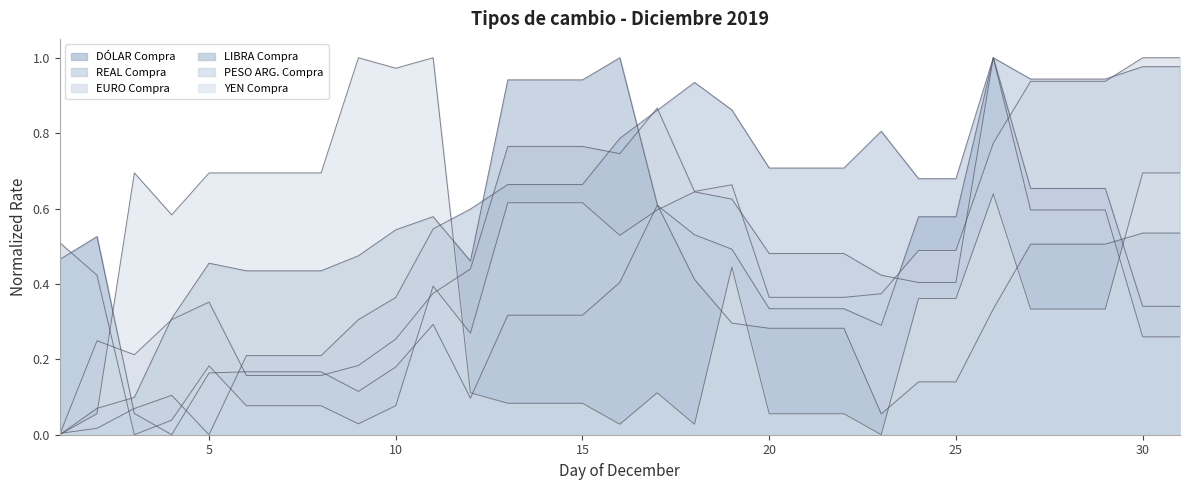

True or false: REAL Compra has a value of 1.6 at 27.

False